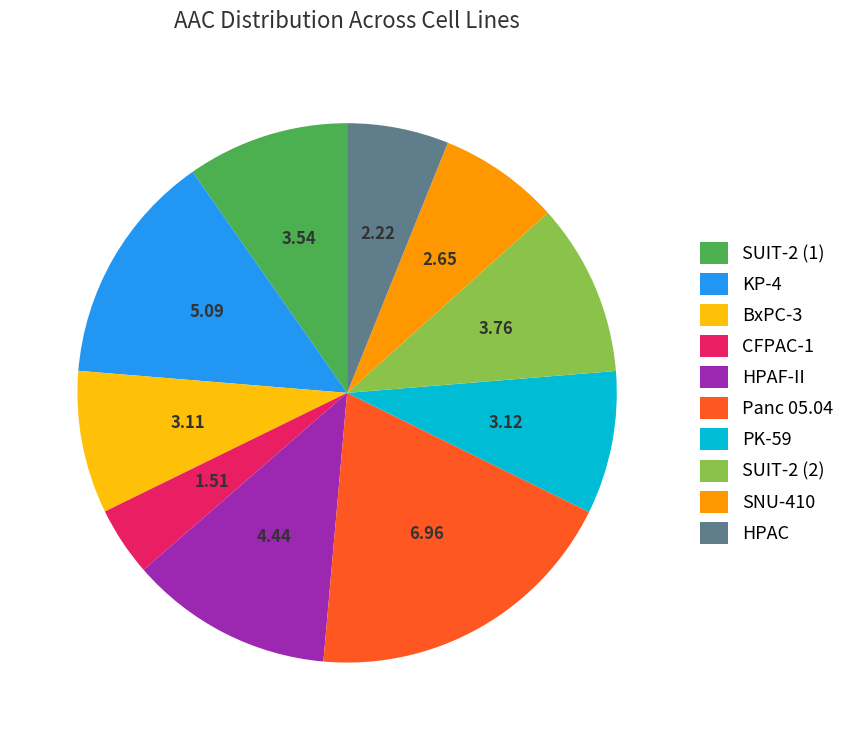

Do CFPAC-1 and KP-4 together represent more than half of the pie?

No